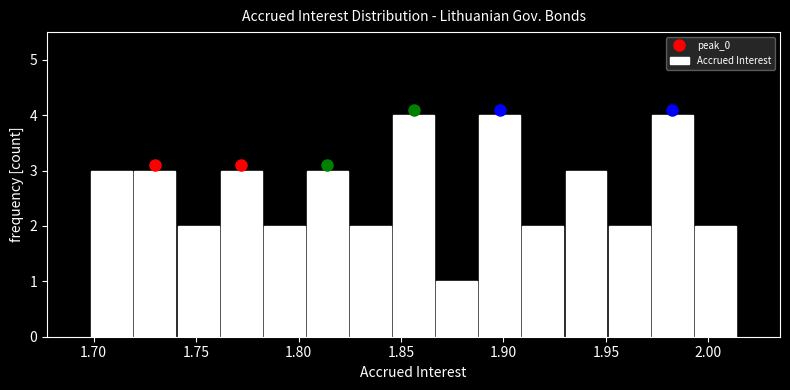

Reading left to right, list every bar in this chart as the range it spans on the x-axis followed by its height. Neither the bar edges nor the heights are printed on the chart, so give them approximately, as read against the axes.

1.700 to 1.720: 3
1.720 to 1.740: 3
1.740 to 1.760: 2
1.760 to 1.785: 3
1.785 to 1.805: 2
1.805 to 1.825: 3
1.825 to 1.845: 2
1.845 to 1.865: 4
1.865 to 1.890: 1
1.890 to 1.910: 4
1.910 to 1.930: 2
1.930 to 1.950: 3
1.950 to 1.970: 2
1.970 to 1.995: 4
1.995 to 2.015: 2